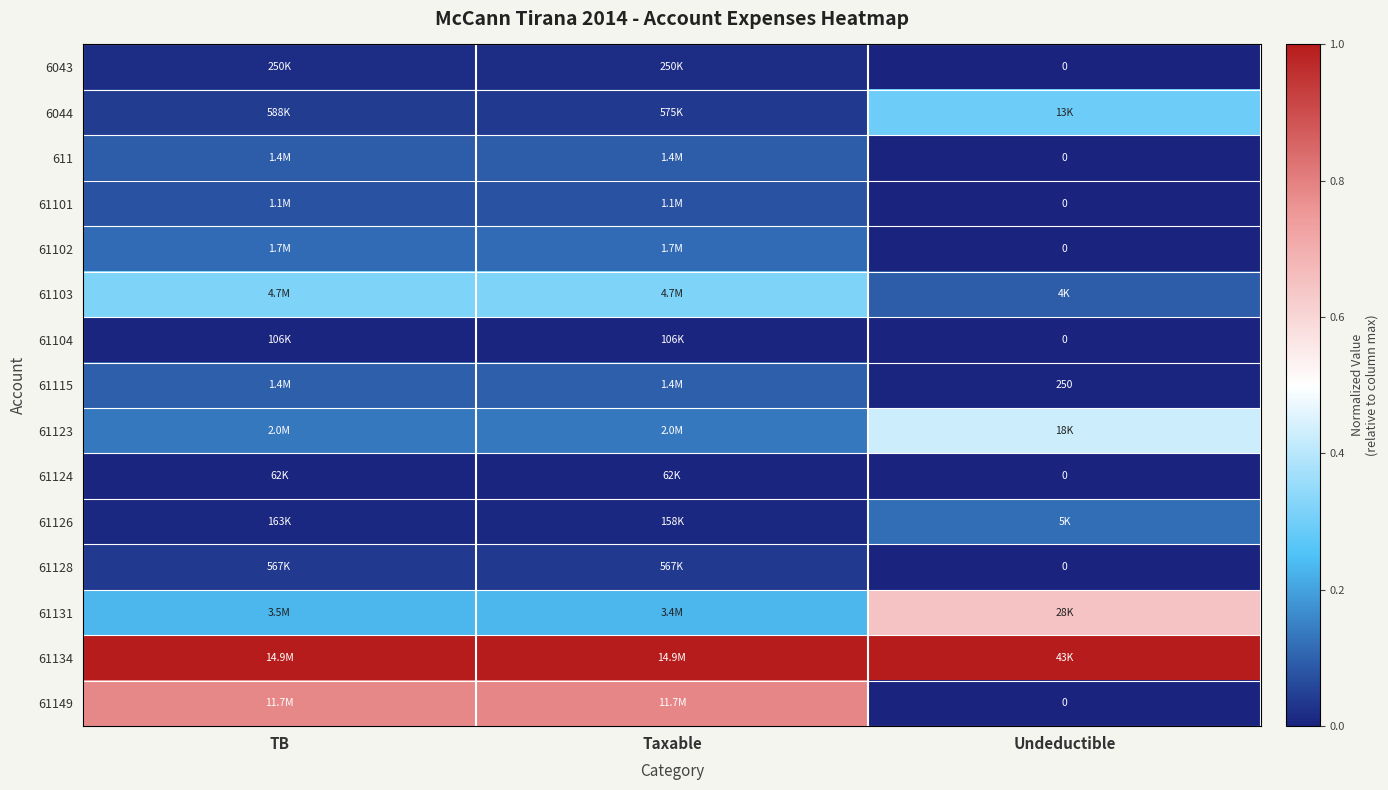

Is the value of 61115 at Undeductible greater than the value of 61128 at Undeductible?

Yes